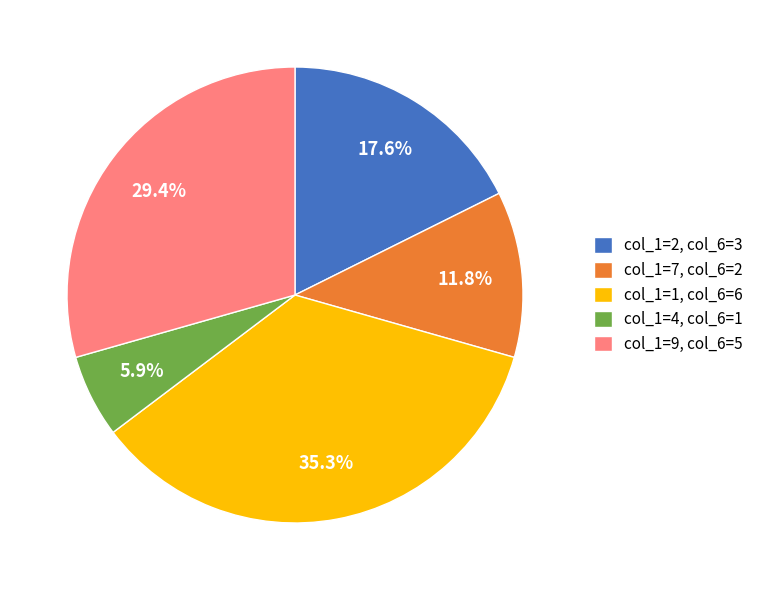

Is there a majority slice in this chart?

No